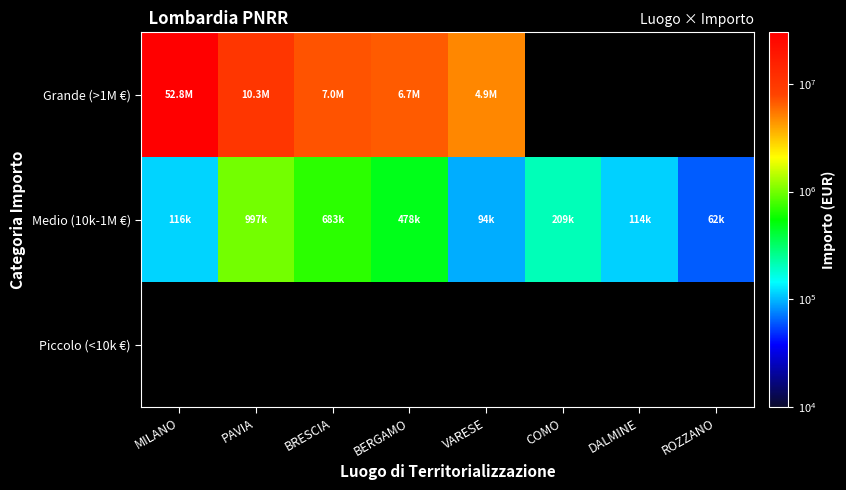

Between BERGAMO and BRESCIA, which is larger?

BRESCIA